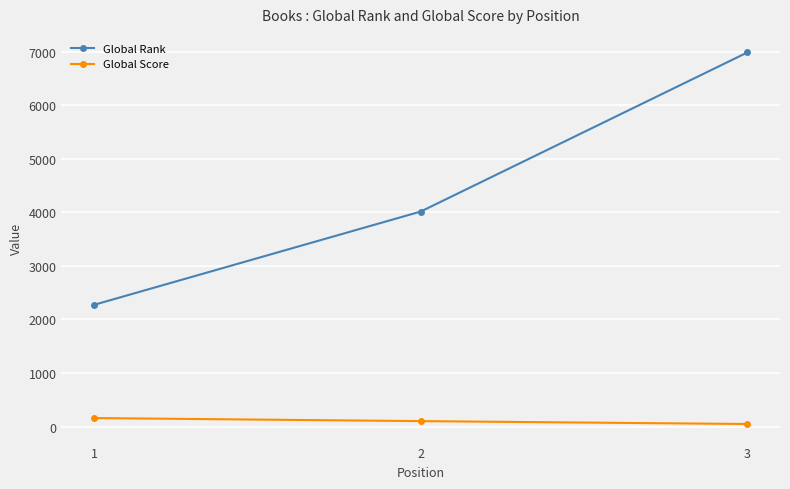

Which series changed the most between 2 and 3?

Global Rank